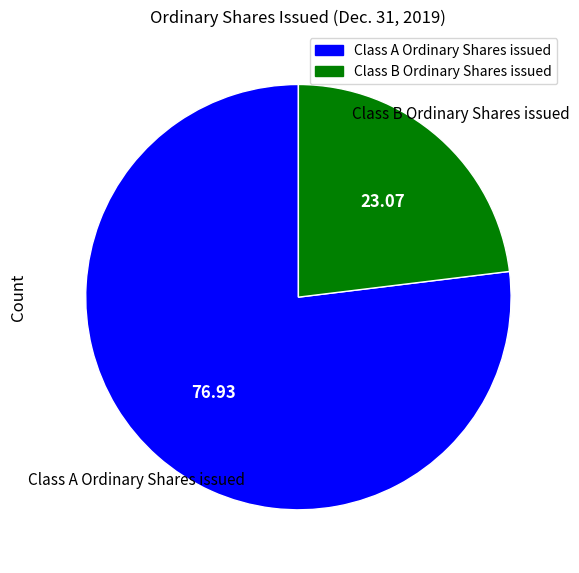

Is the sum of Class B Ordinary Shares issued and Class A Ordinary Shares issued greater than half?

Yes